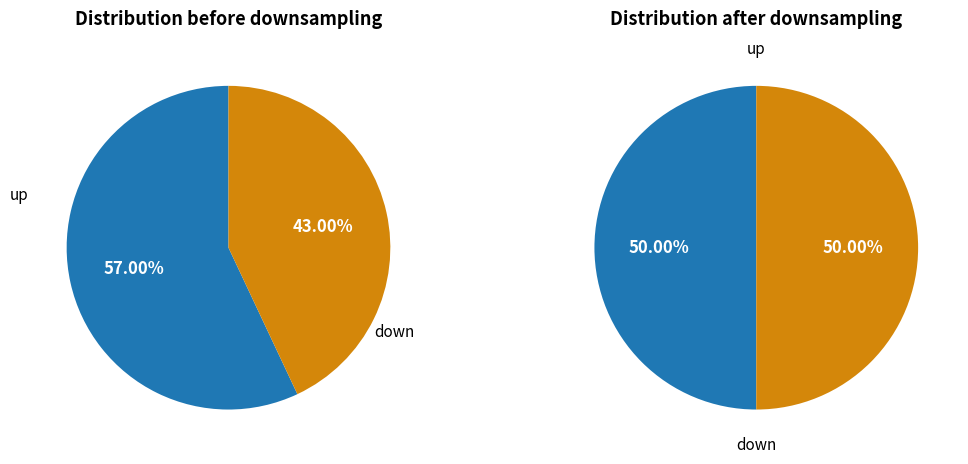

Approximately how many times larger is the value at up compared to down?

1.3